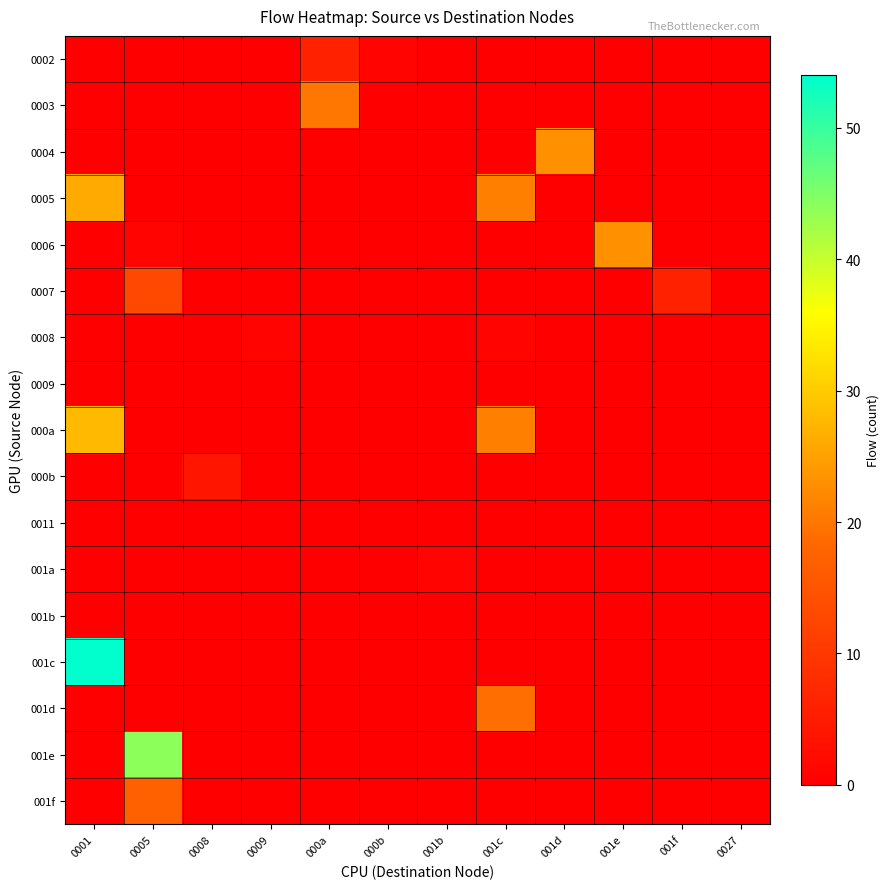

What is the spread (max minus min) of values at 0005?

44